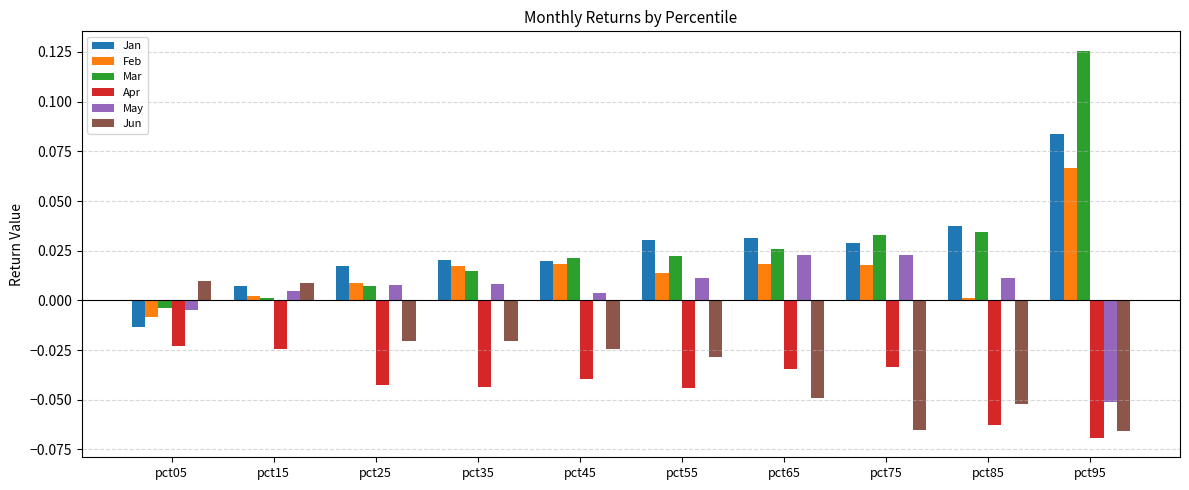

List the series in order of their peak value, lowest first.

Apr, Jun, May, Feb, Jan, Mar